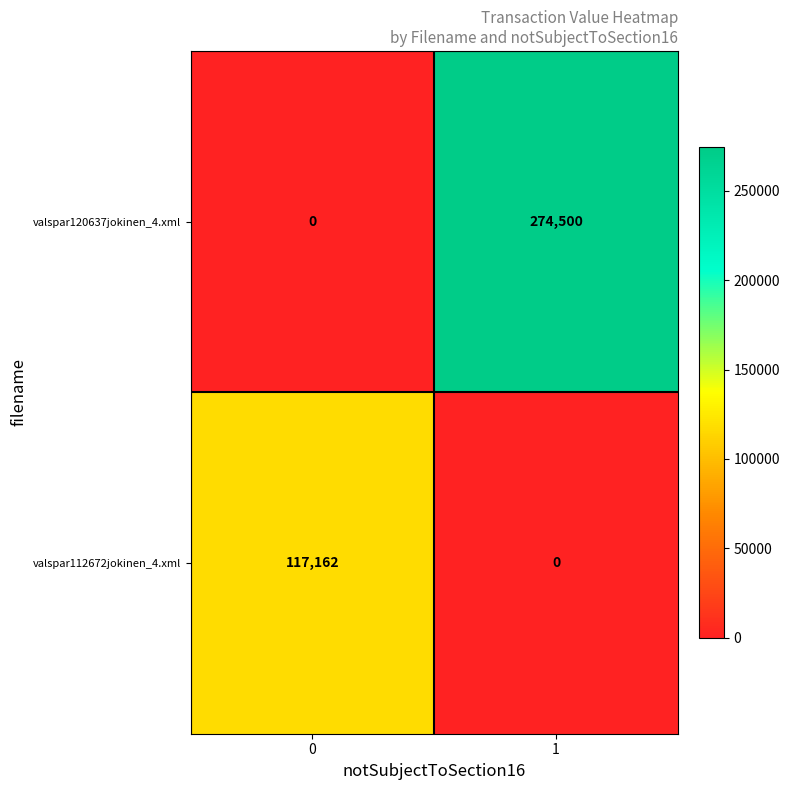

What is the total value across all series at 1?

274500